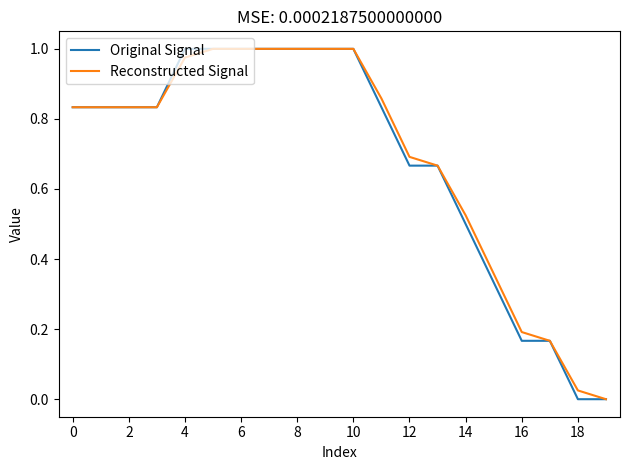

How many values in the Reconstructed Signal series exceed 0?

19